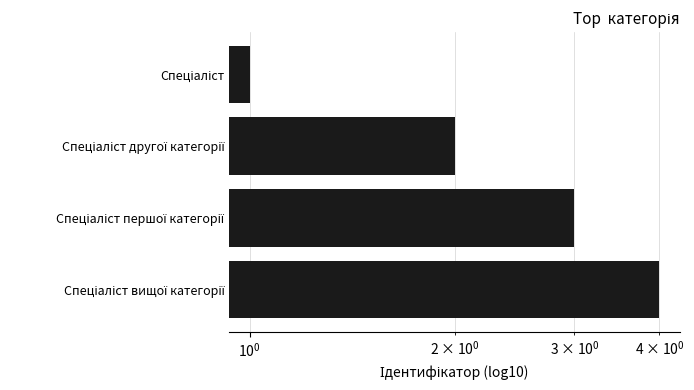

What is the value of the 3rd bar from the left?

3